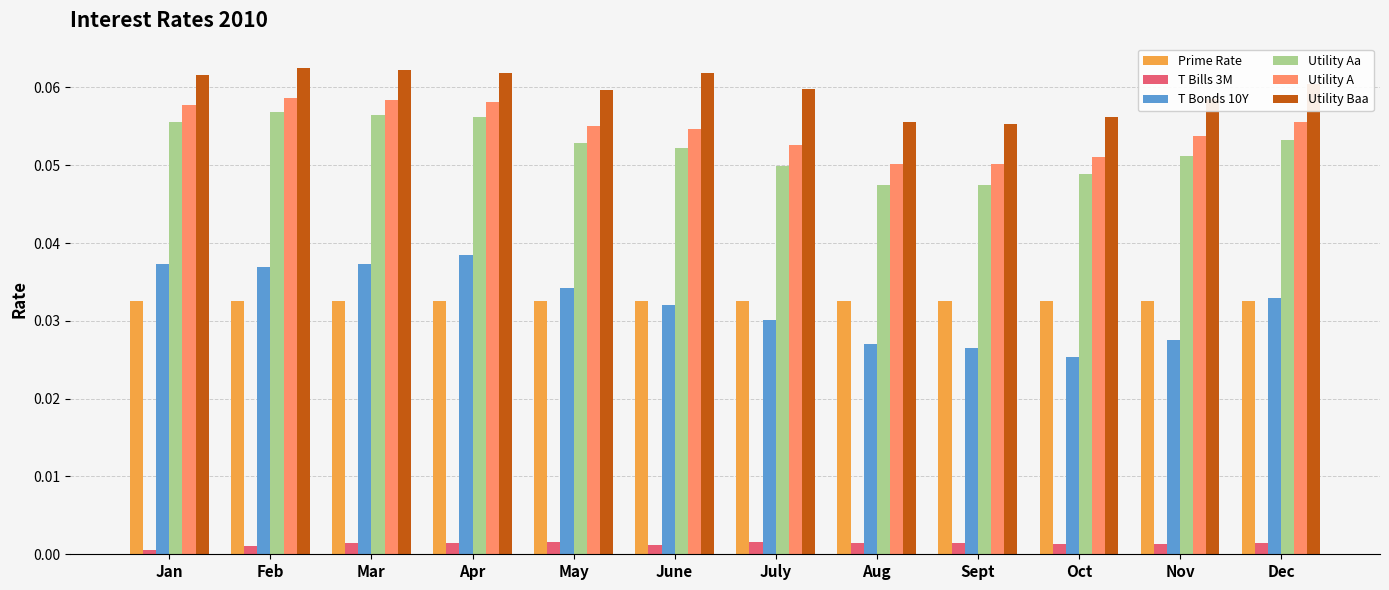

List the series in order of their peak value, highest first.

Utility Baa, Utility A, Utility Aa, T Bonds 10Y, Prime Rate, T Bills 3M